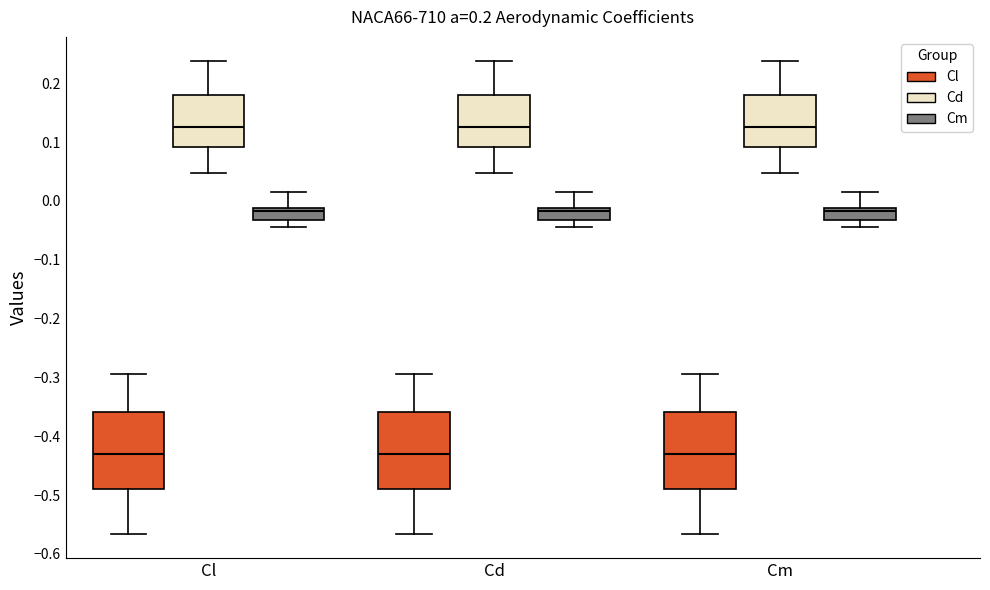

Reading left to right, read every box against the y-axis: the position of its median line, the range the box covers, and the ends of its whiskers. The values are not printed on the chart, so give them approximately, as read against the axis.

Cl (Cl): median -0.43, box -0.49 to -0.36, whiskers -0.57 to -0.29
Cl (Cd): median 0.13, box 0.09 to 0.18, whiskers 0.05 to 0.24
Cl (Cm): median -0.02, box -0.03 to -0.01, whiskers -0.04 to 0.01
Cd (Cl): median -0.43, box -0.49 to -0.36, whiskers -0.57 to -0.29
Cd (Cd): median 0.13, box 0.09 to 0.18, whiskers 0.05 to 0.24
Cd (Cm): median -0.02, box -0.03 to -0.01, whiskers -0.04 to 0.01
Cm (Cl): median -0.43, box -0.49 to -0.36, whiskers -0.57 to -0.29
Cm (Cd): median 0.13, box 0.09 to 0.18, whiskers 0.05 to 0.24
Cm (Cm): median -0.02, box -0.03 to -0.01, whiskers -0.04 to 0.01